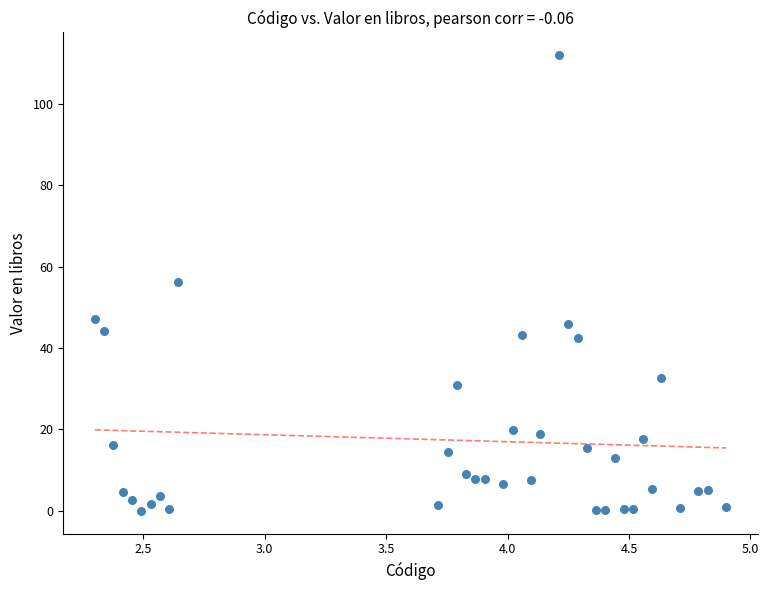

What is the range of X values (max minus min)?

2.6